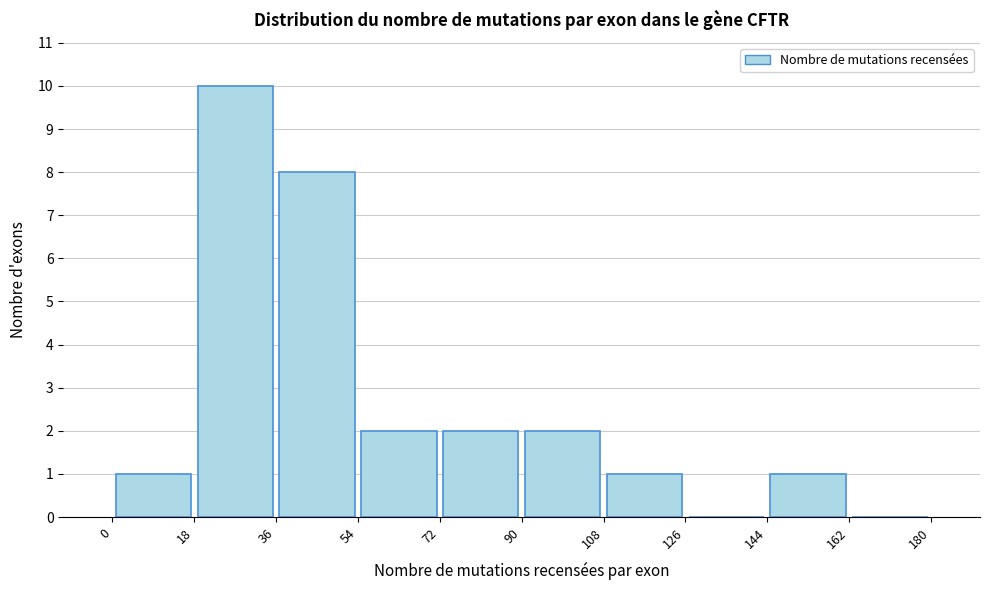

Reading left to right, list every bar in this chart as the range it spans on the x-axis followed by its height. The values are not printed on the chart, so give them approximately, as read against the axis.

0 to 18: 1
18 to 36: 10
36 to 54: 8
54 to 72: 2
72 to 90: 2
90 to 108: 2
108 to 126: 1
126 to 144: 0
144 to 162: 1
162 to 180: 0